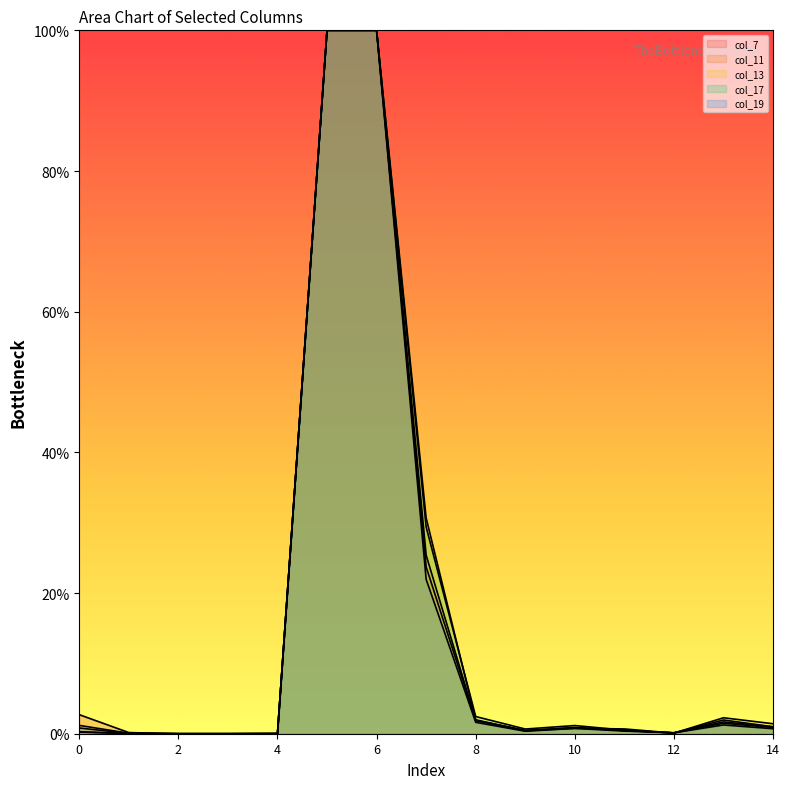

Is it true that col_7 equals 0.2 at 12?

False